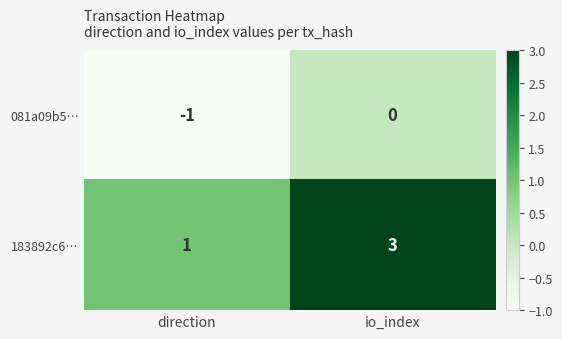

The 183892c6… series shows 3 at io_index. True or false?

True